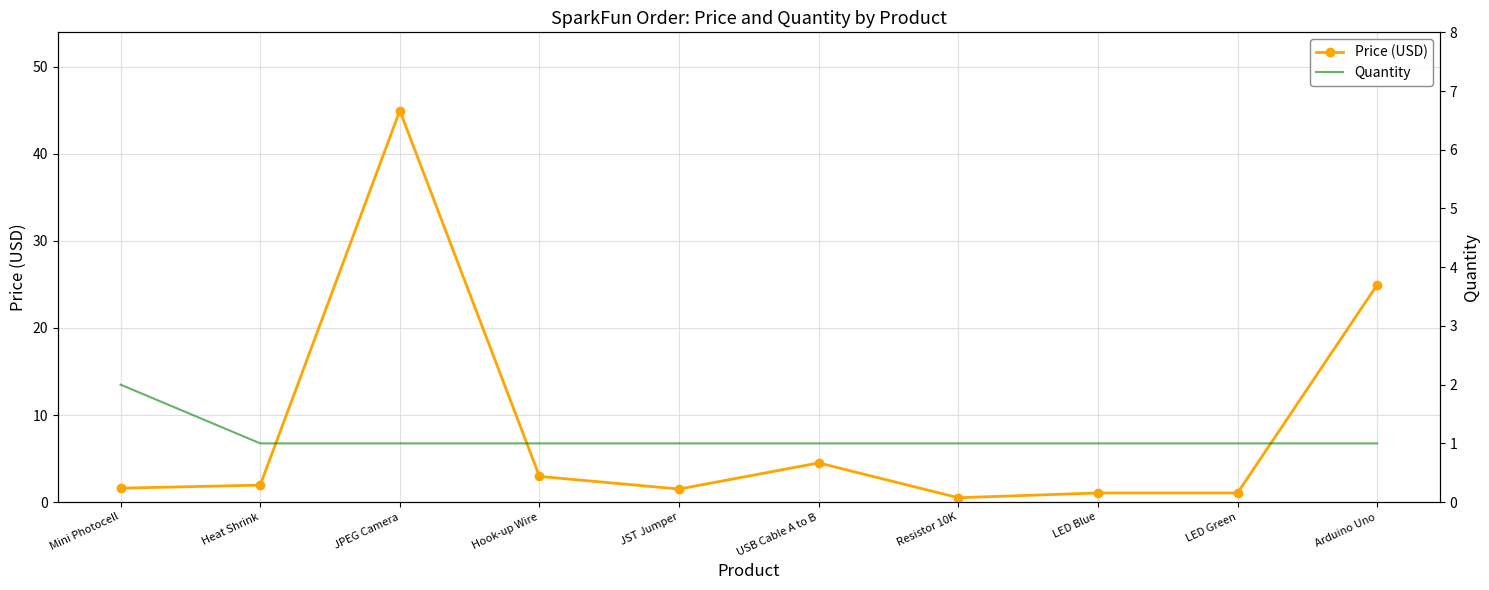

How many distinct data groups are displayed?

2